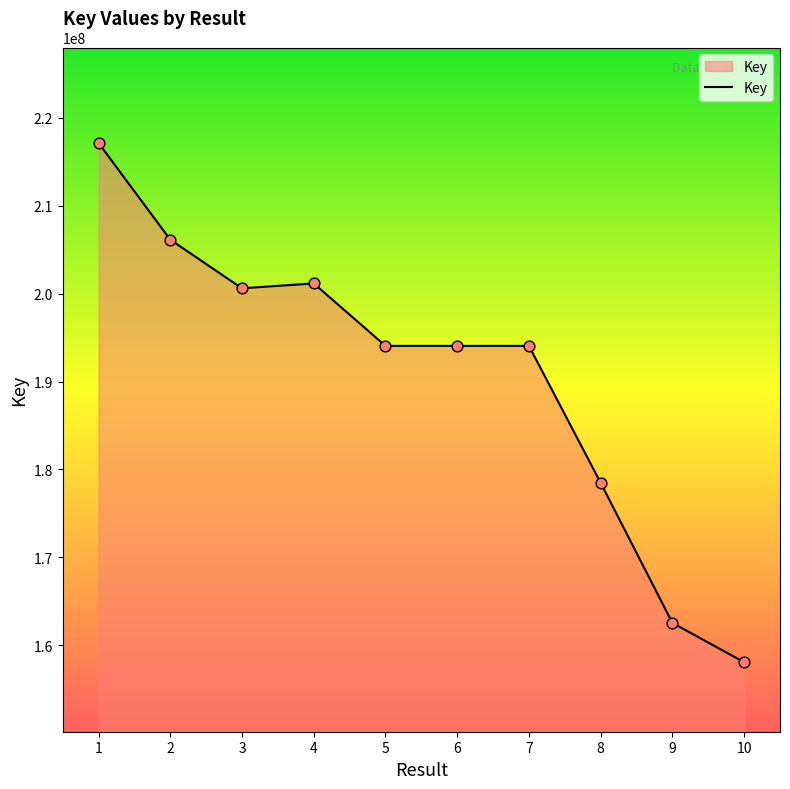

What is the change in value from 3 to 4?

+558249